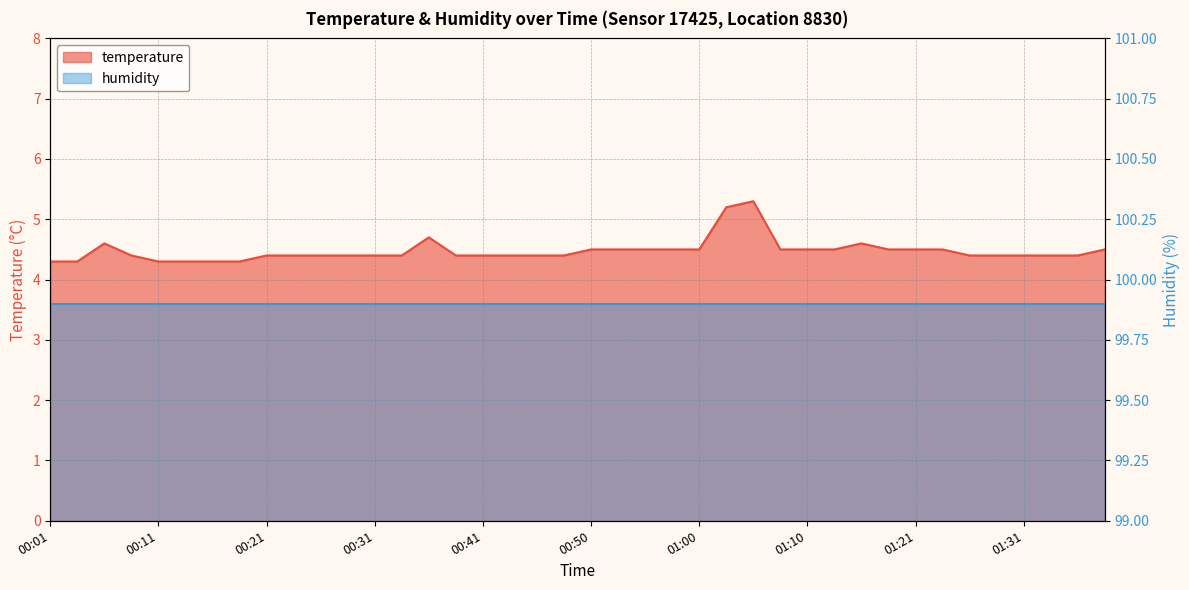

Where is the data nearest to the value 4?

00:01